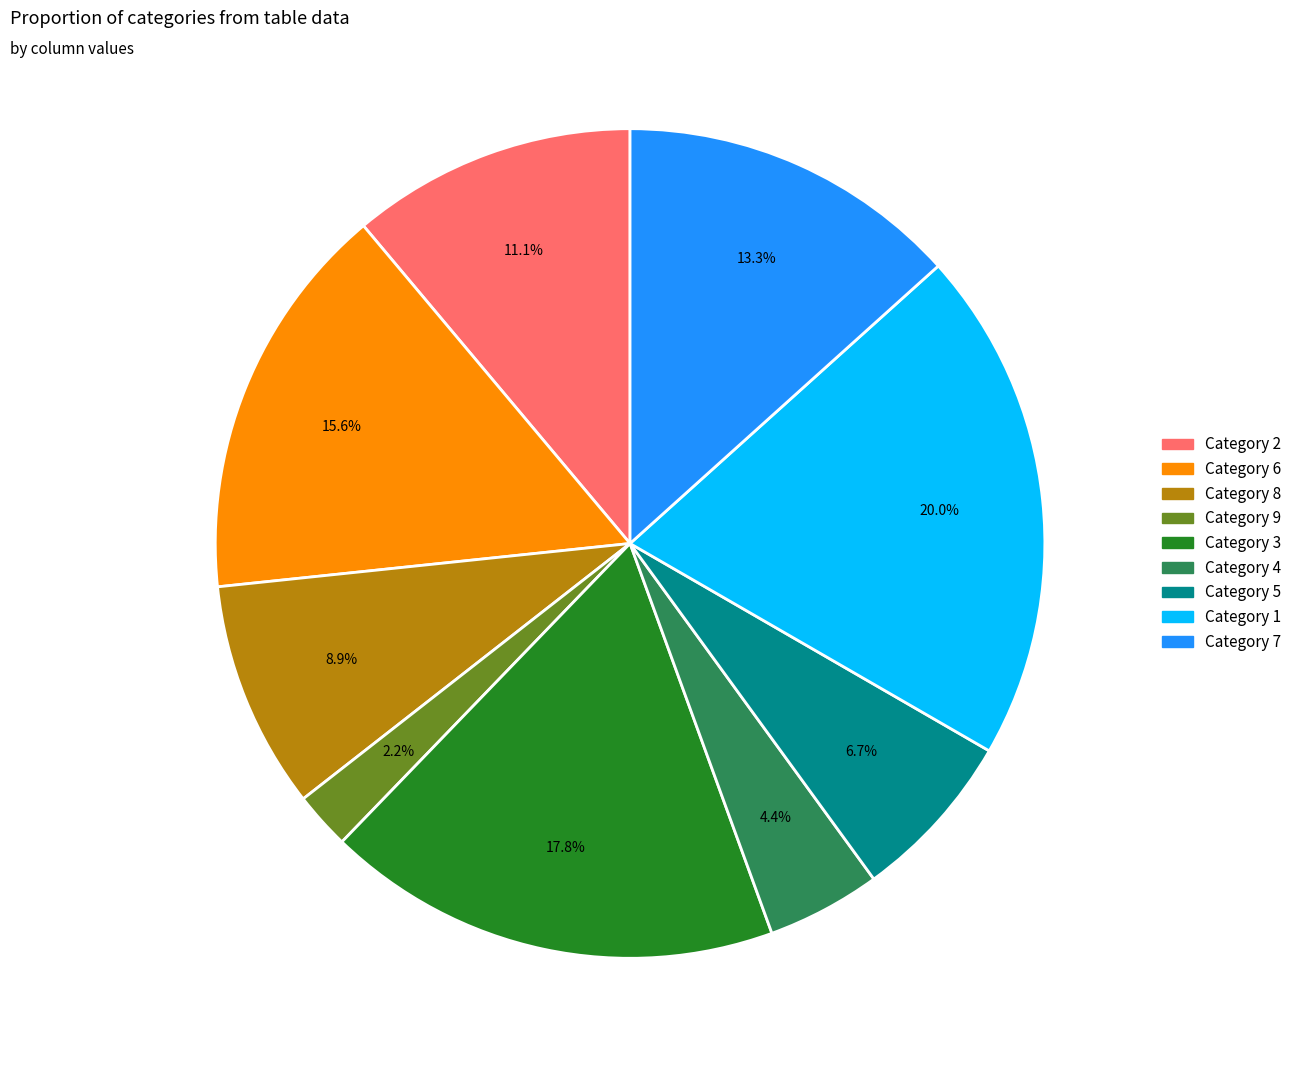

Which has a higher value, Category 8 or Category 6?

Category 6